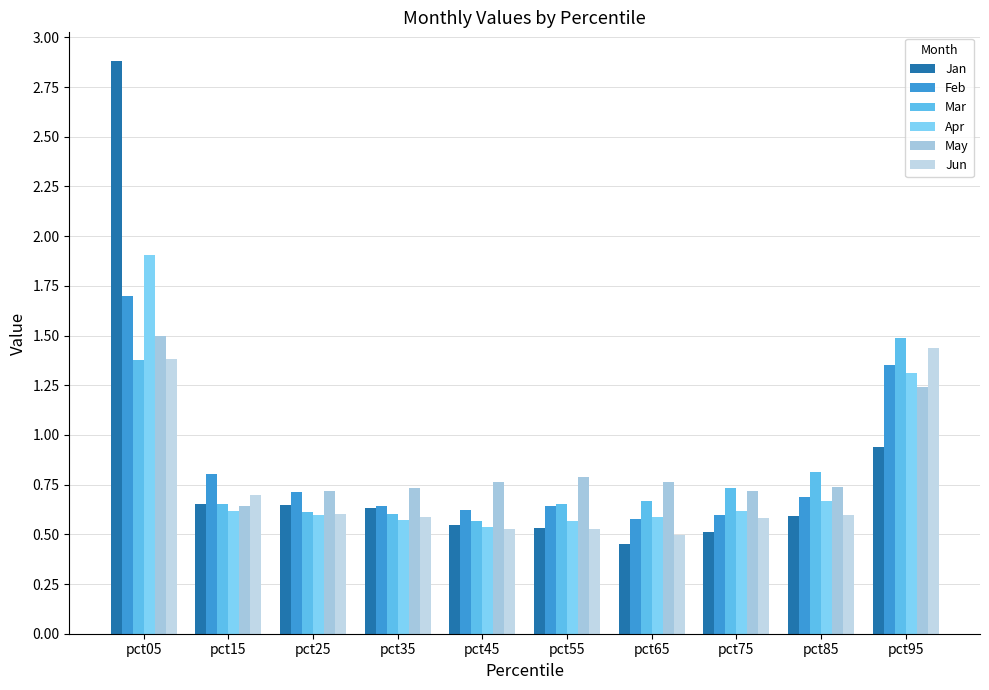

How many series are shown in this chart?

6